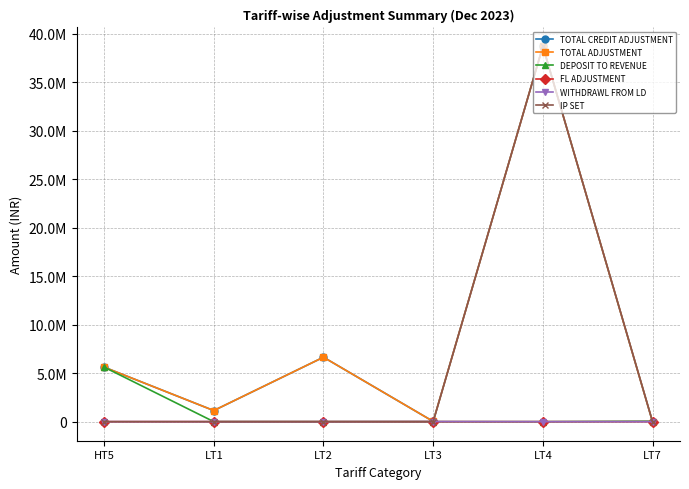

At how many categories does at least one series exceed 7070083?

1